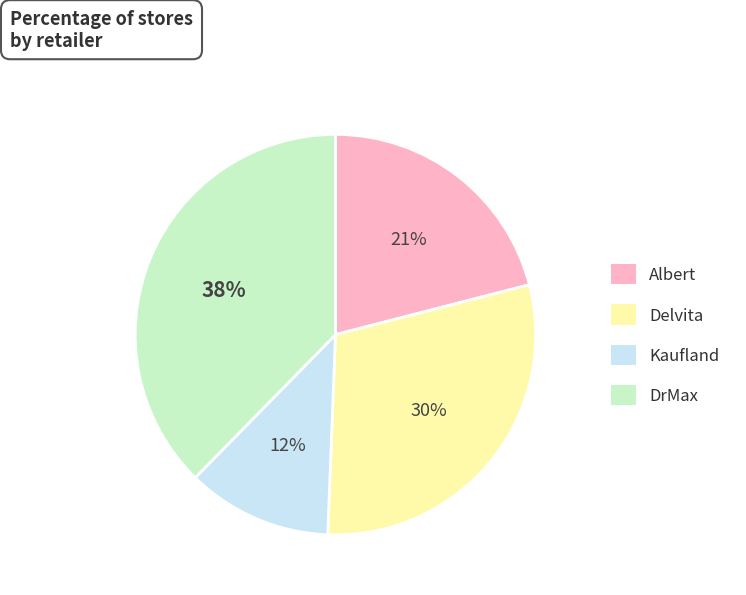

Between Albert and Kaufland, which is larger?

Albert